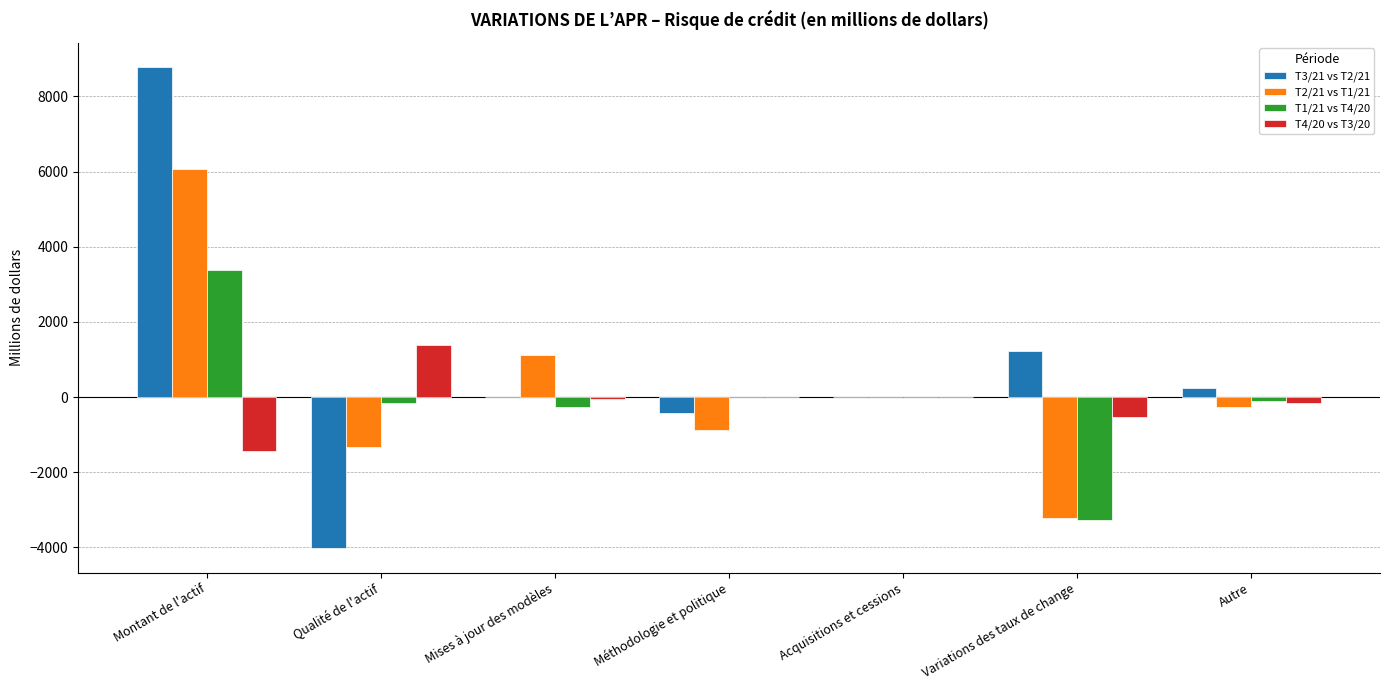

At which category is the sum across all series the highest?

Montant de l'actif